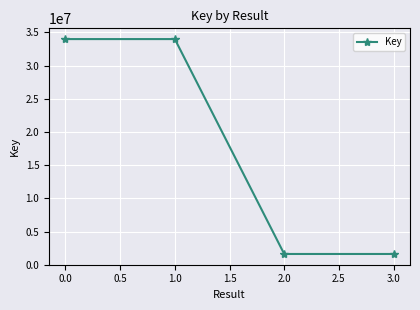

What is the minimum value shown in the chart?

1618388